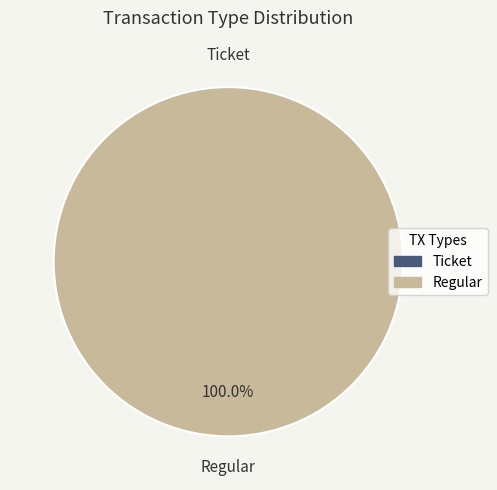

How many segments does this pie chart have?

2